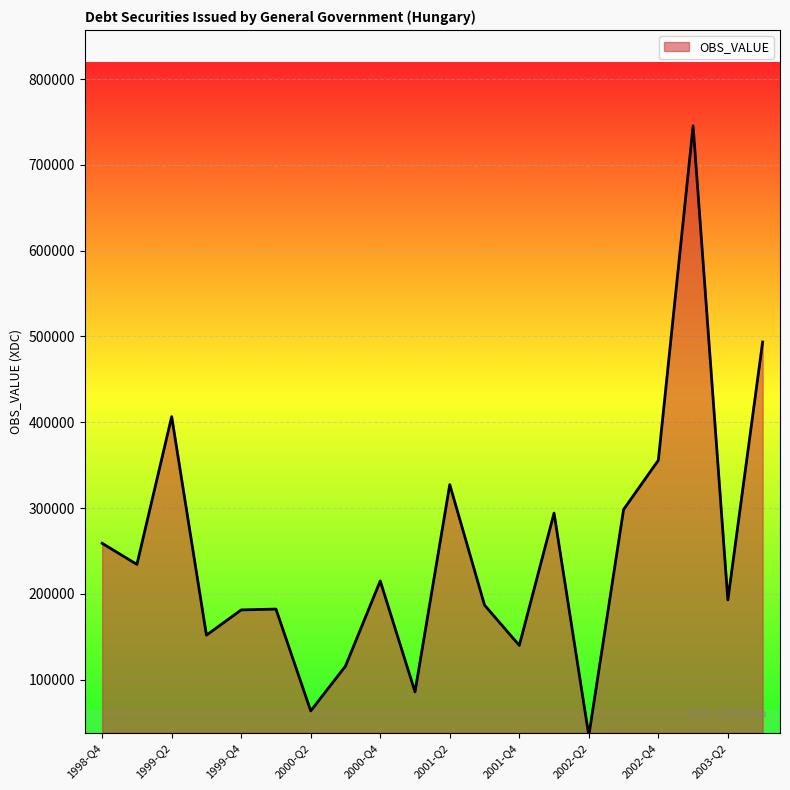

What is the difference between the maximum and minimum values?

711101